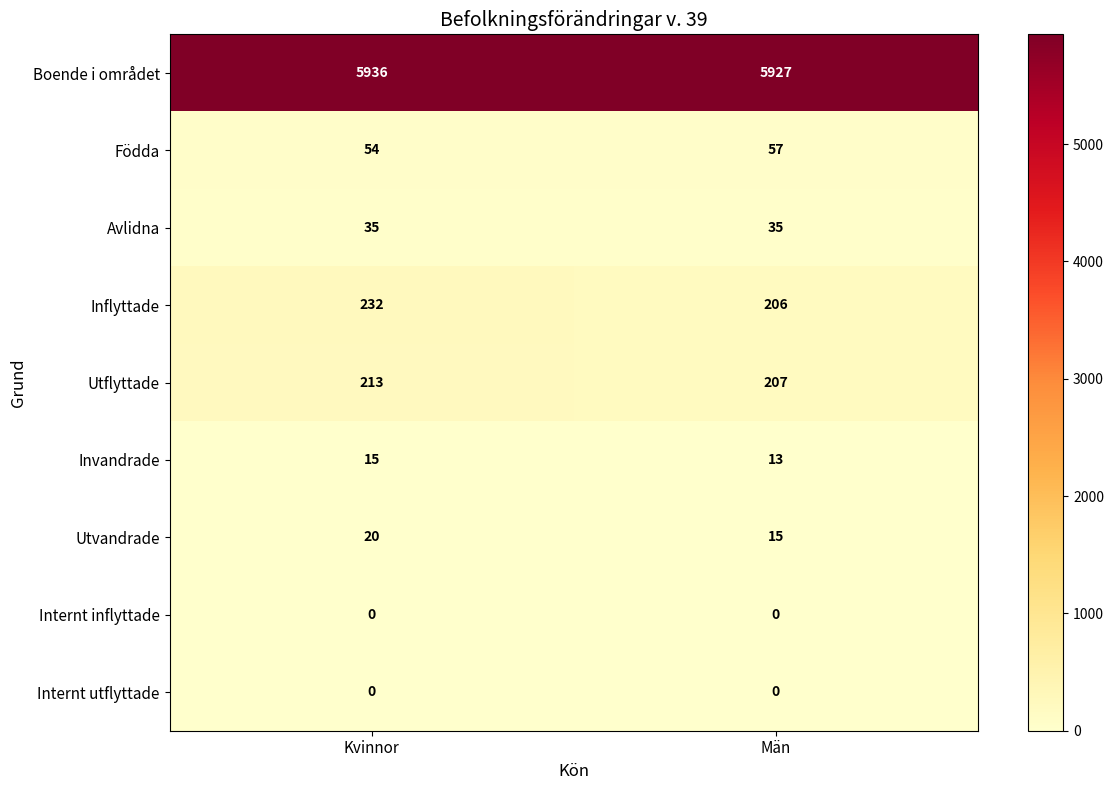

The Födda series shows 91 at Män. True or false?

False